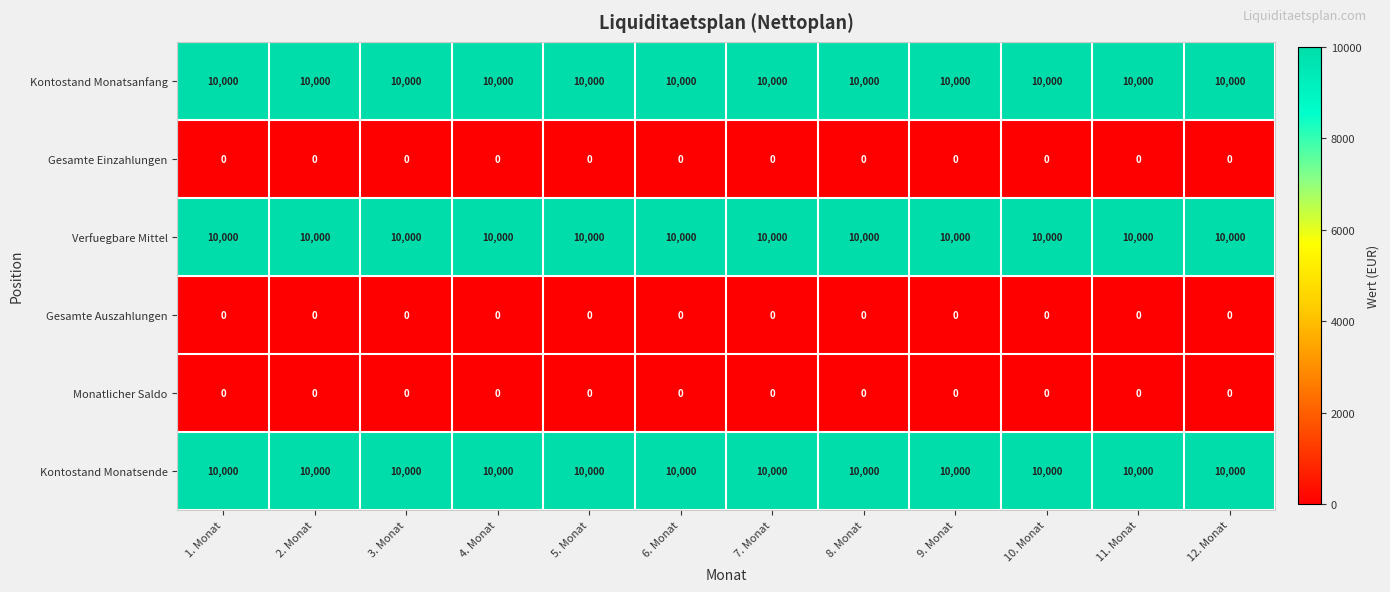

What is the spread (max minus min) of values at 11. Monat?

10000